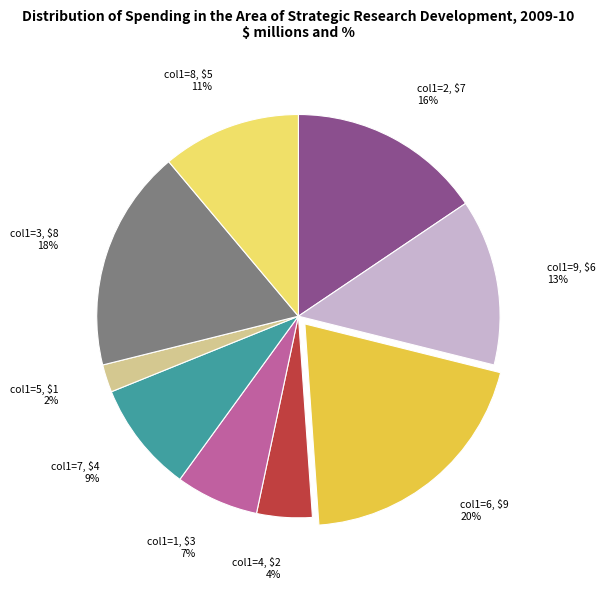

What percentage is the col1=8 slice, to the nearest percent?

11%